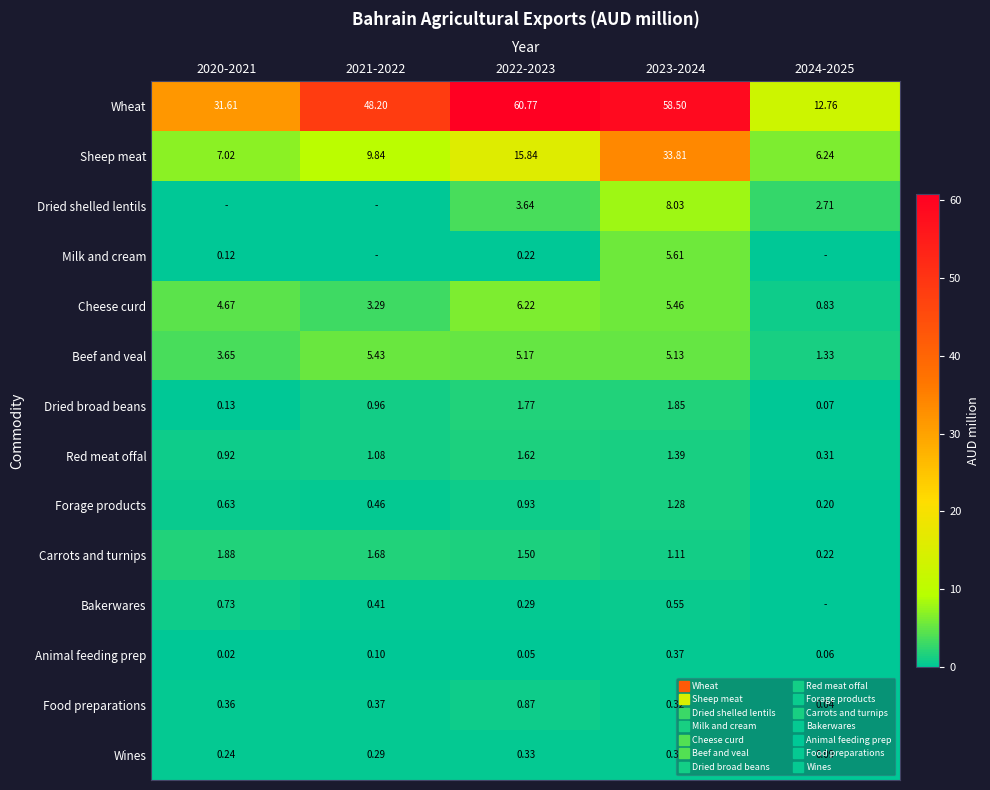

What value does the Dried broad beans series have at 2024-2025?

0.1